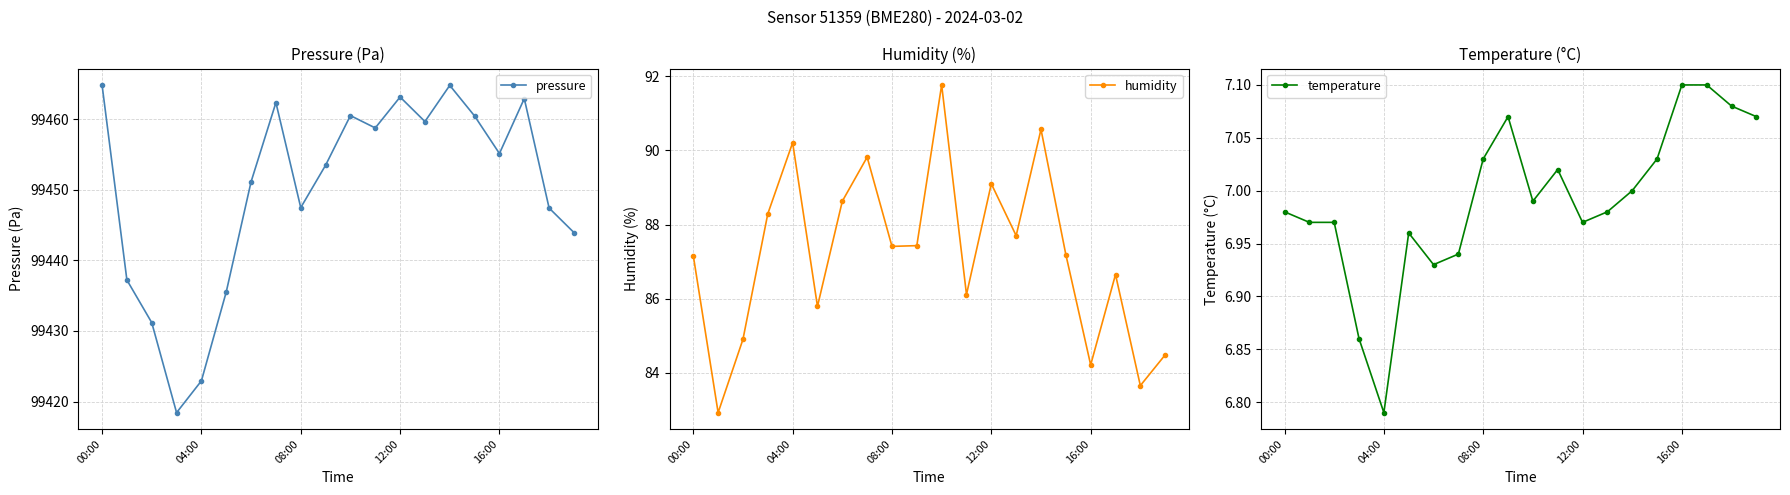

What are all the series names shown in the legend?

pressure, humidity, temperature